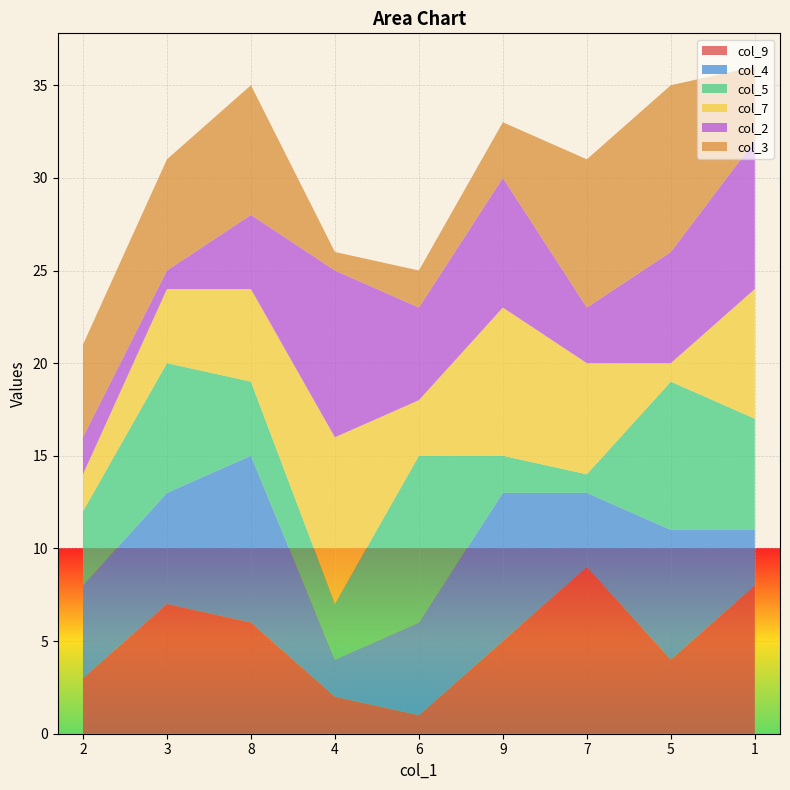

Reading left to right, list all the values displayed in this chart.

col_9: 3	7	6	2	1	5	9	4	8
col_4: 5	6	9	2	5	8	4	7	3
col_5: 4	7	4	3	9	2	1	8	6
col_7: 2	4	5	9	3	8	6	1	7
col_2: 2	1	4	9	5	7	3	6	8
col_3: 5	6	7	1	2	3	8	9	4